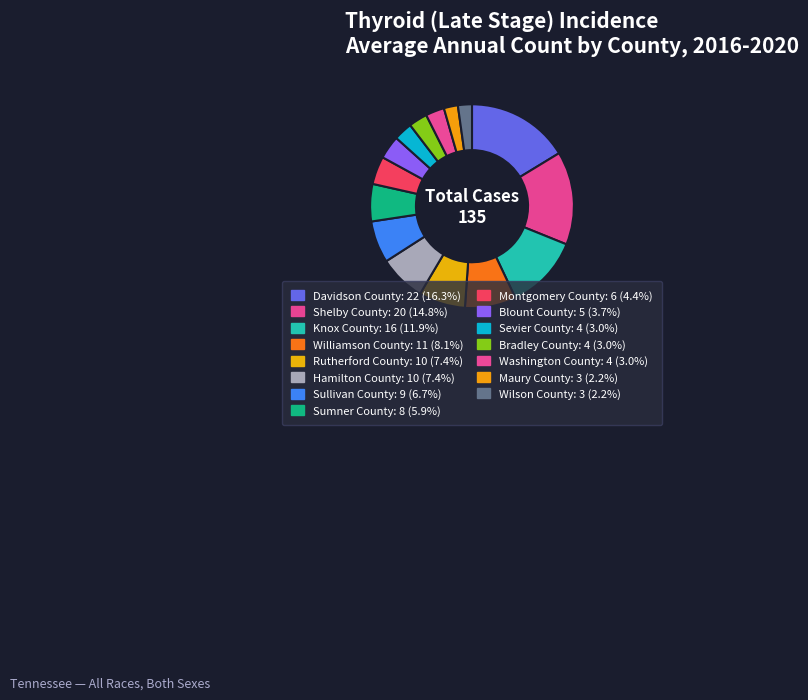

The Sumner County slice represents 6% of the pie. True or false?

True